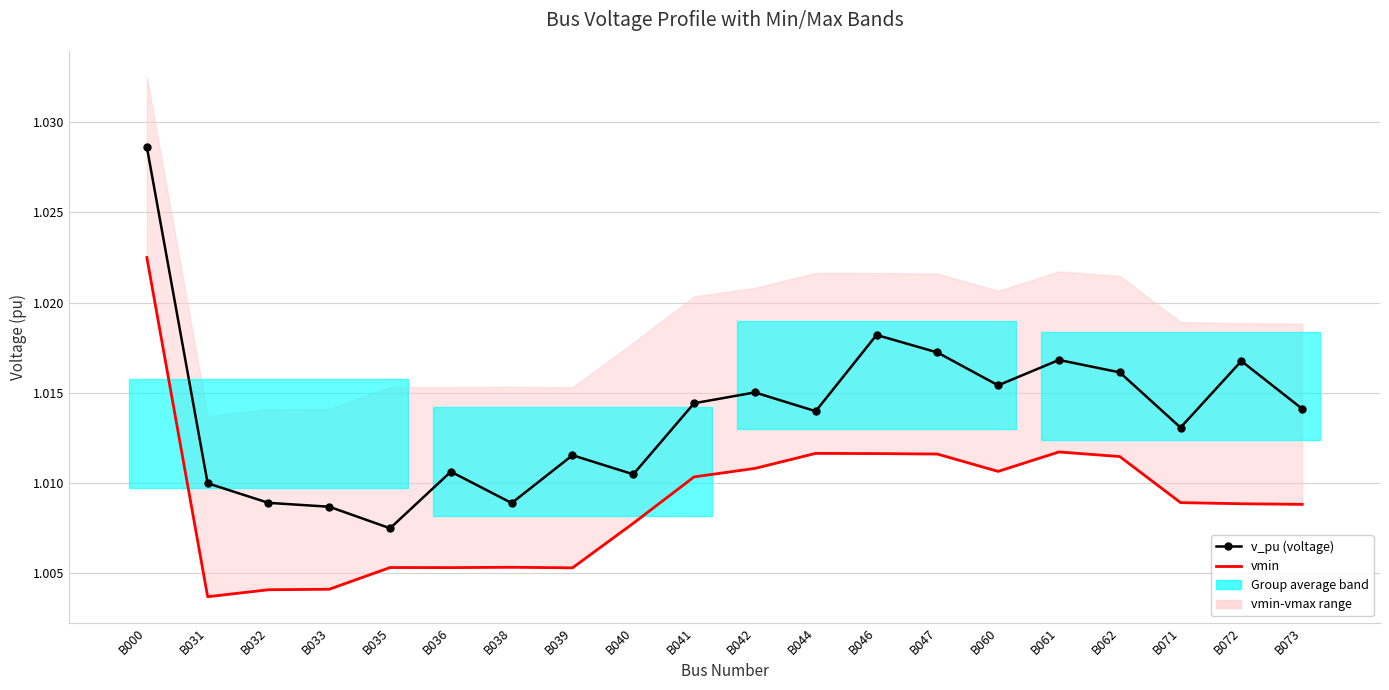

Which category has the highest value across all series?

B000